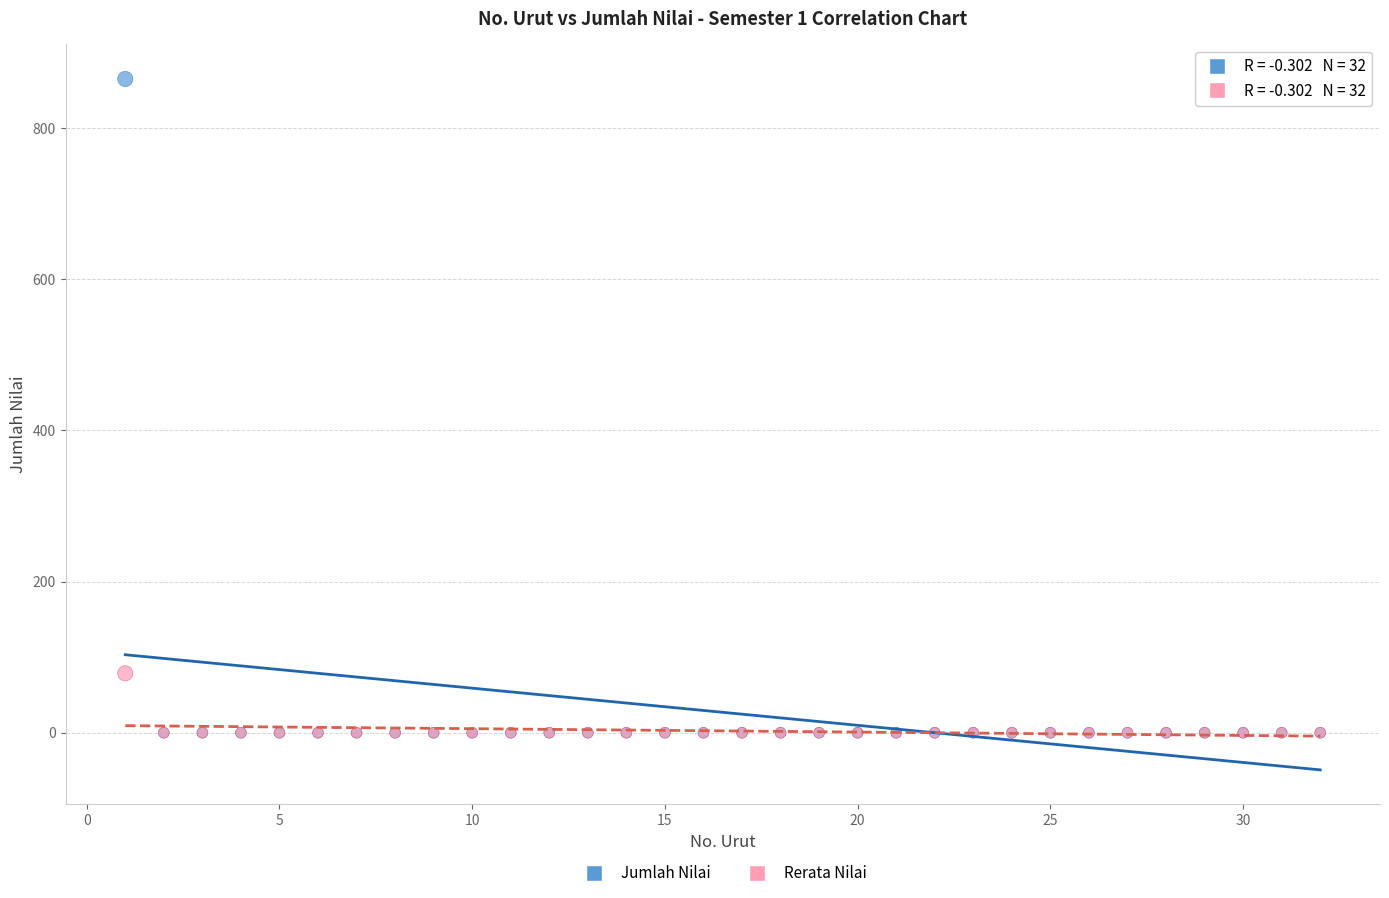

Across all series, what Y value is closest to 432?

78.6